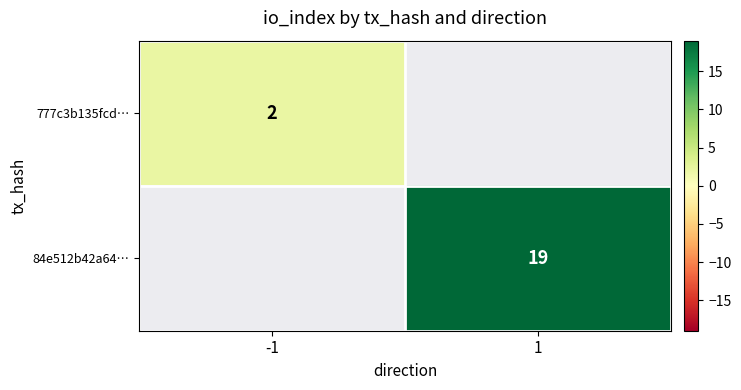

The value of 84e512b42a64… at 1 is 34. True or false?

False